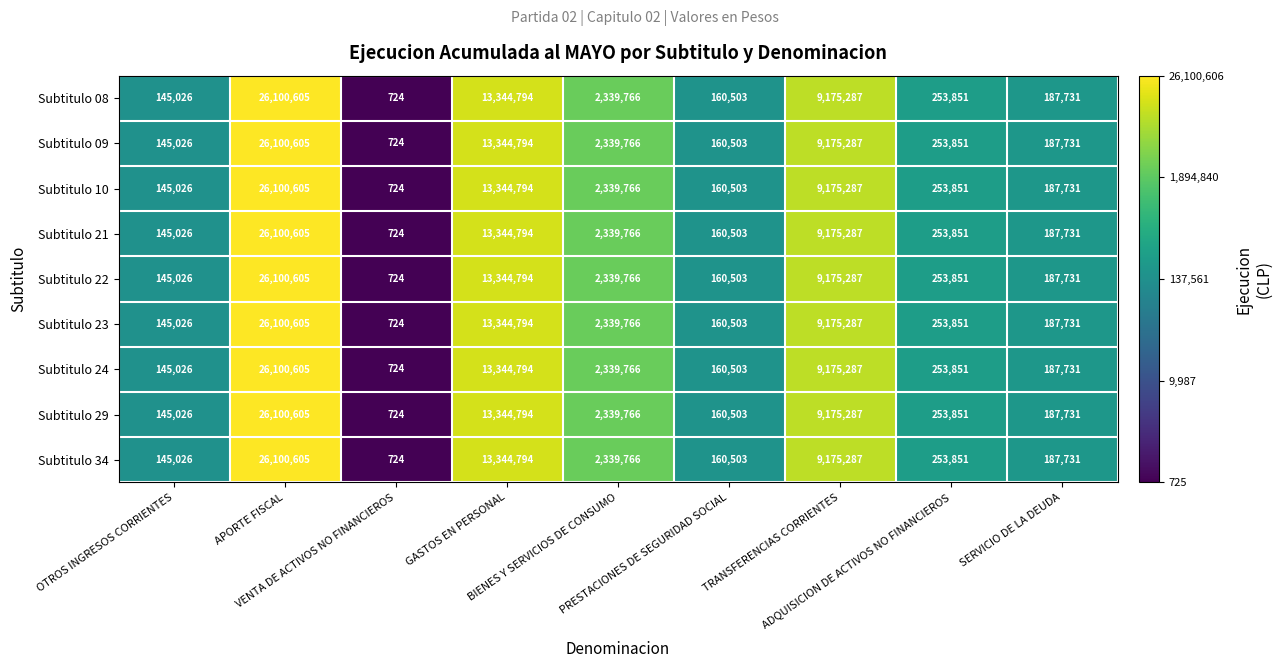

What is the minimum value shown in the chart?

724